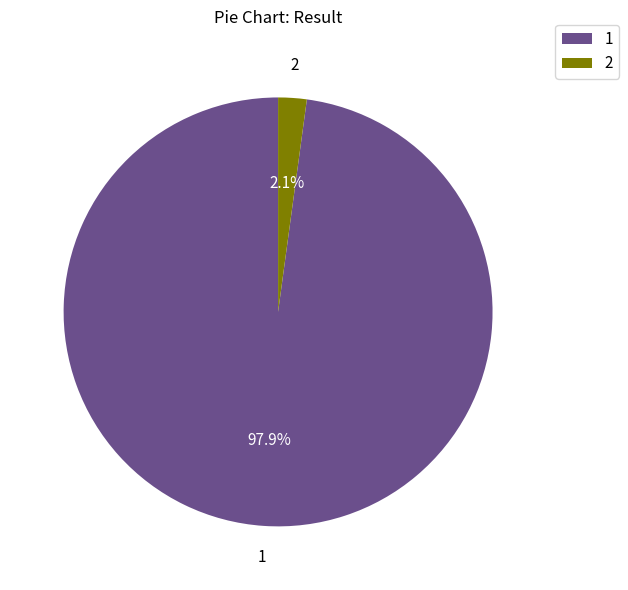

Does 1 account for over 50% of the chart?

Yes